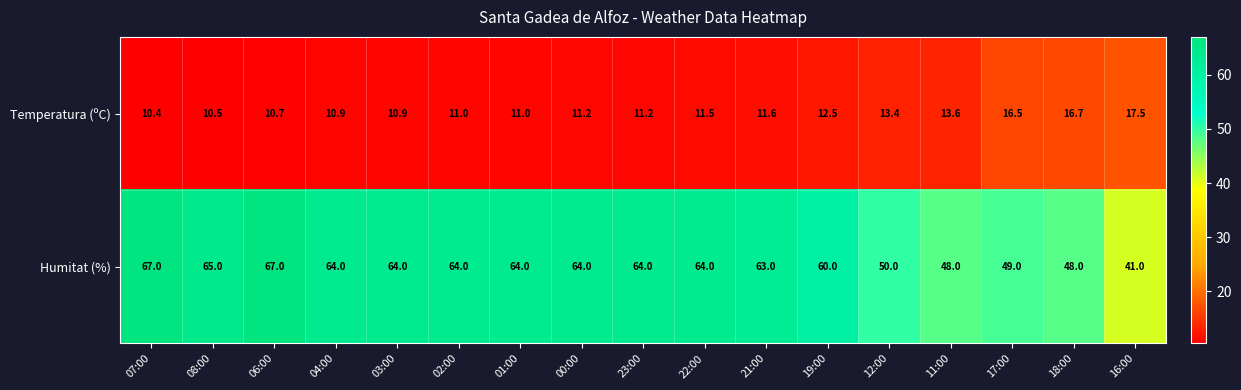

Which series has the largest total across all categories?

Humitat (%)